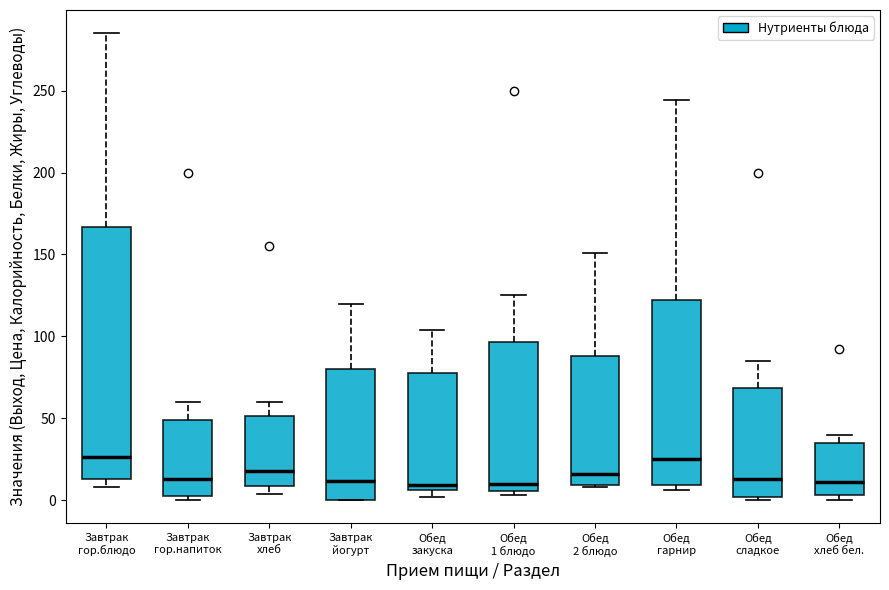

Where does the median line of the box for Обед гарнир sit on the y-axis? The values are not printed on the chart, so give them approximately, as read against the axis.

25